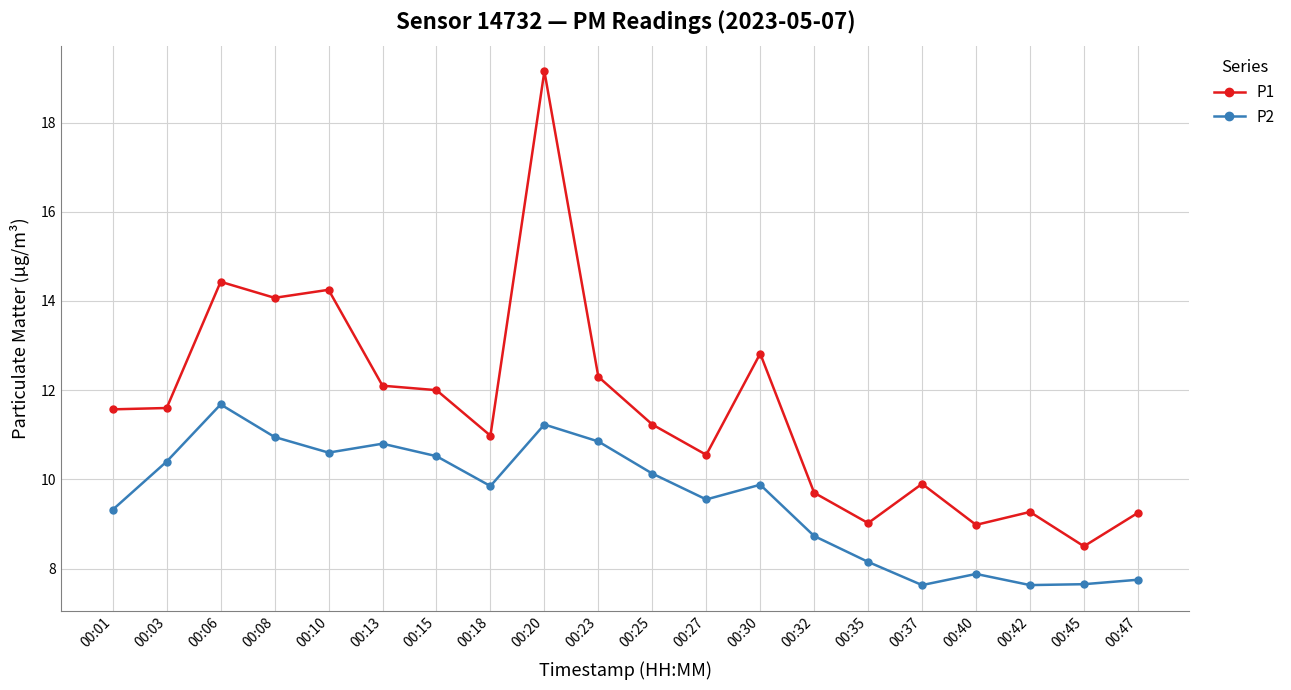

Does the chart display data point markers on the line(s)?

Yes